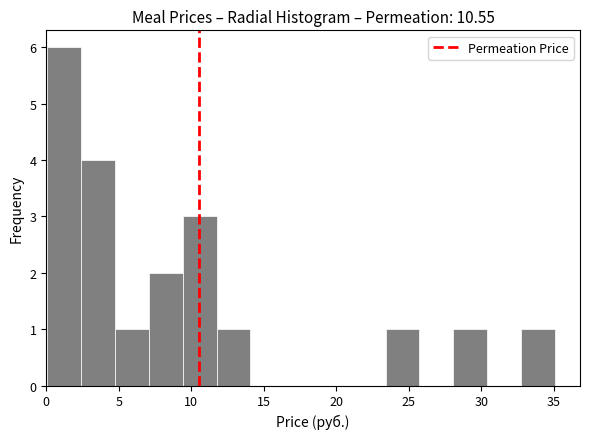

Reading left to right, list every bar in this chart as the range it spans on the x-axis followed by its height. Neither the bar edges nor the heights are printed on the chart, so give them approximately, as read against the axes.

0.0 to 2.5: 6
2.5 to 4.5: 4
4.5 to 7.0: 1
7.0 to 9.5: 2
9.5 to 11.5: 3
11.5 to 14.0: 1
14.0 to 16.5: 0
16.5 to 18.5: 0
18.5 to 21.0: 0
21.0 to 23.5: 0
23.5 to 25.5: 1
25.5 to 28.0: 0
28.0 to 30.5: 1
30.5 to 32.5: 0
32.5 to 35.0: 1